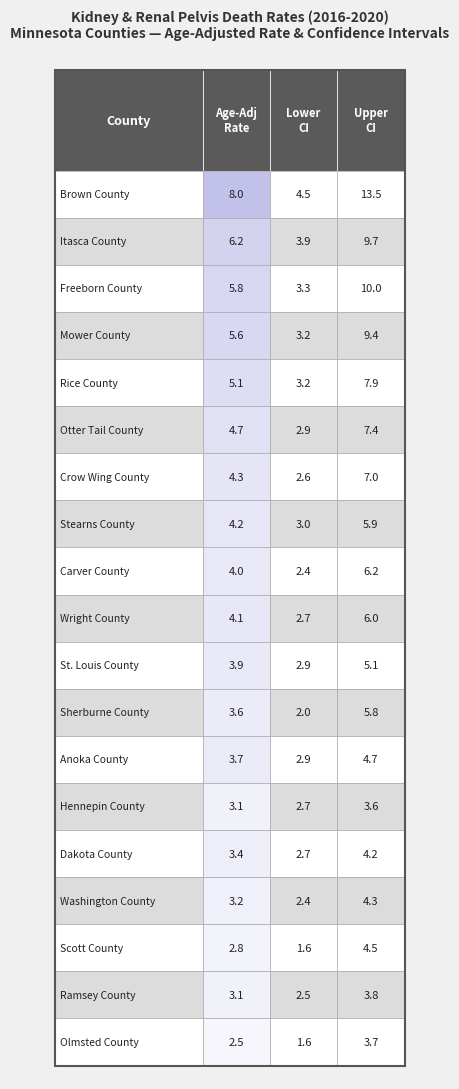

The value of Brown County at 1 is 4.5. True or false?

True